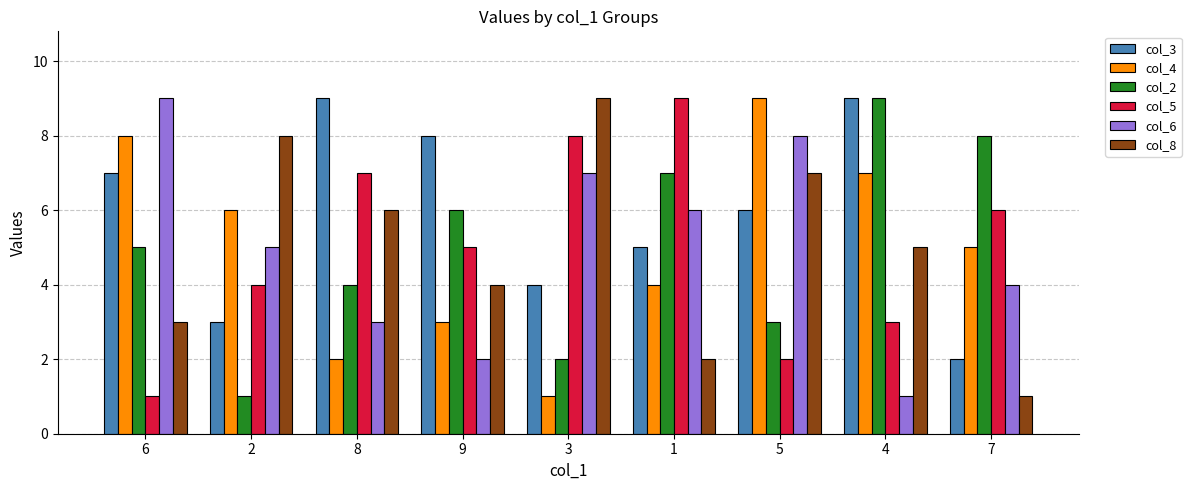

How many bars are there in total?

54